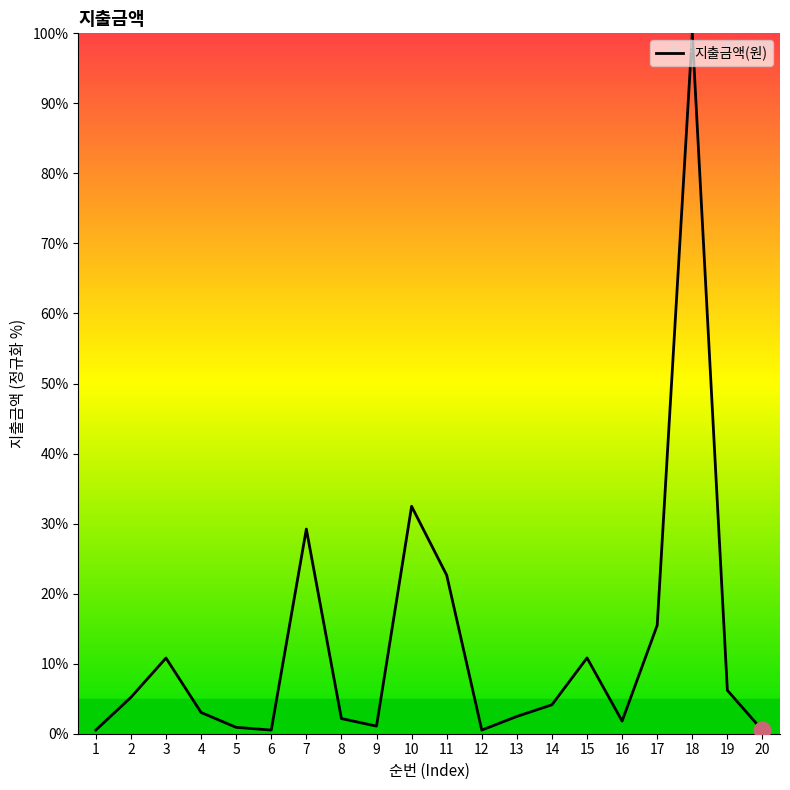

The chart shows a value of 4.1 at 14. True or false?

True